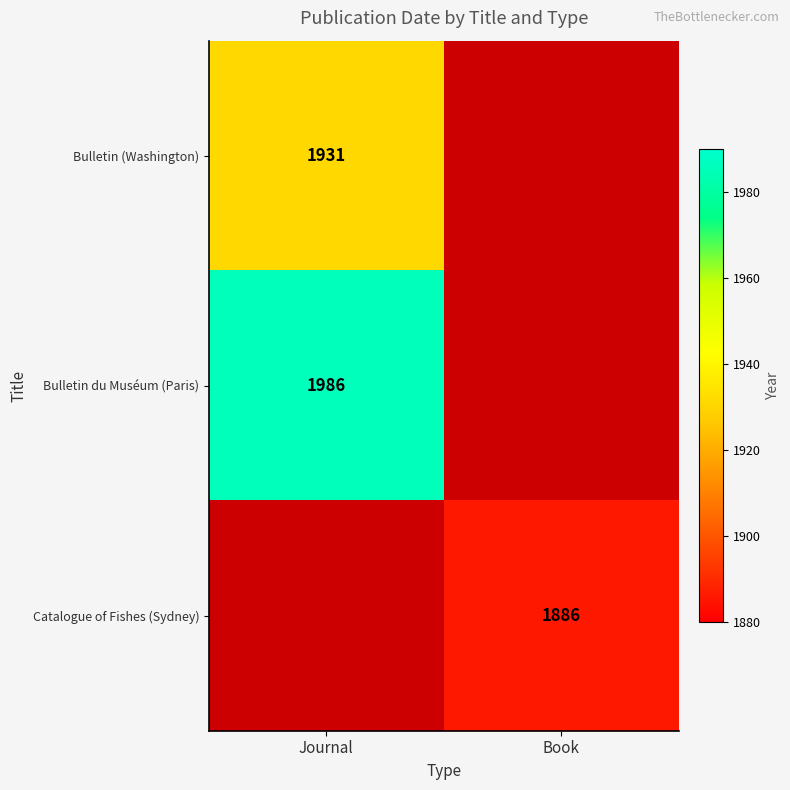

True or false: Catalogue of Fishes (Sydney) has a value of 2489 at Book.

False